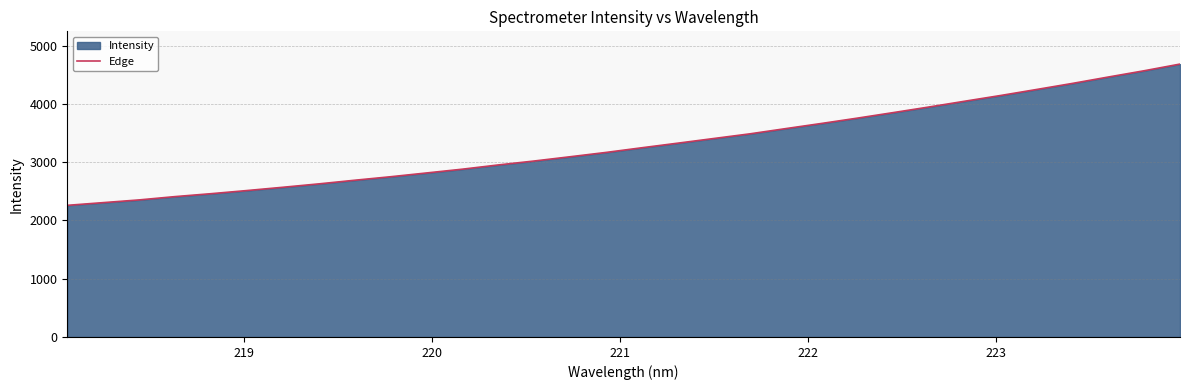

How many lines are shown in the chart?

1